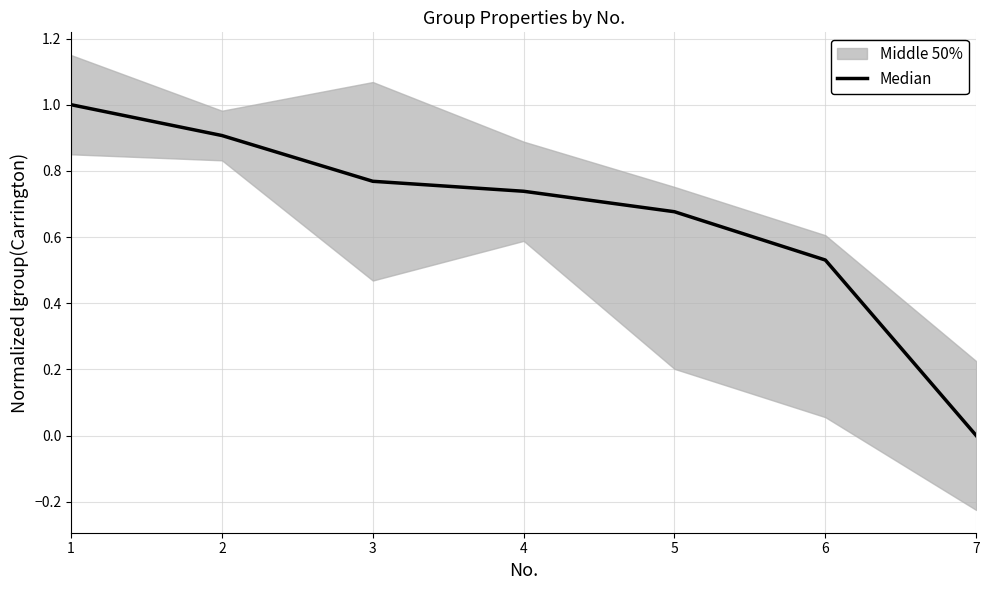

What is the value of the 5th point from the left?

0.7